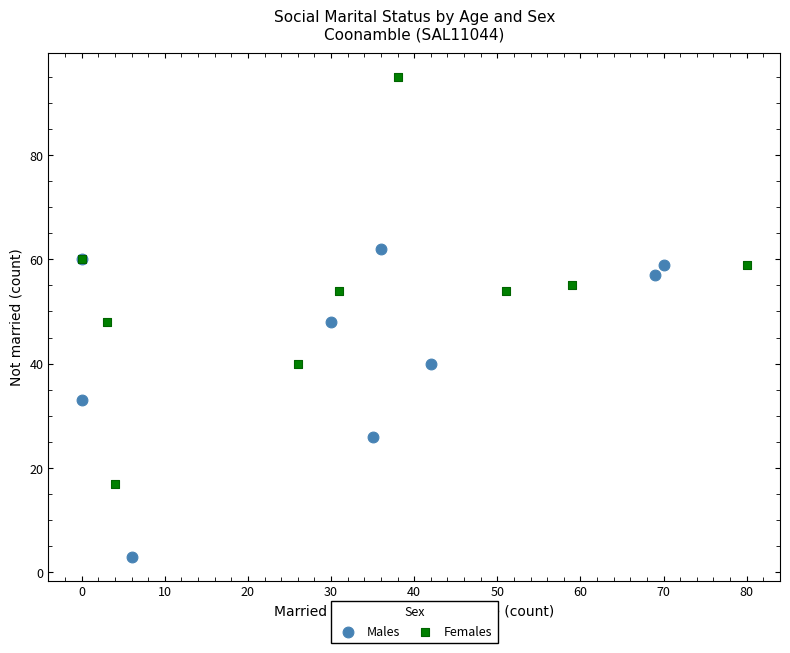

Which series reaches the minimum Y coordinate?

Males